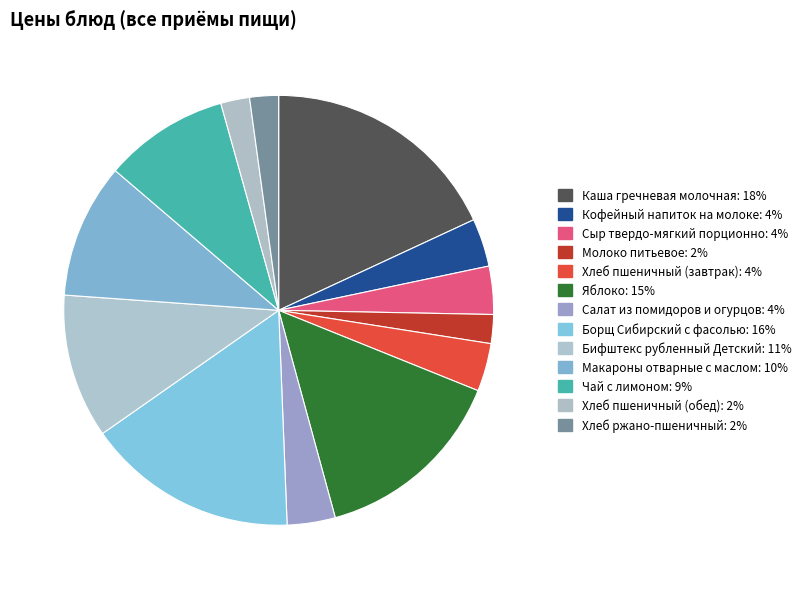

How many slices are in this pie chart?

13